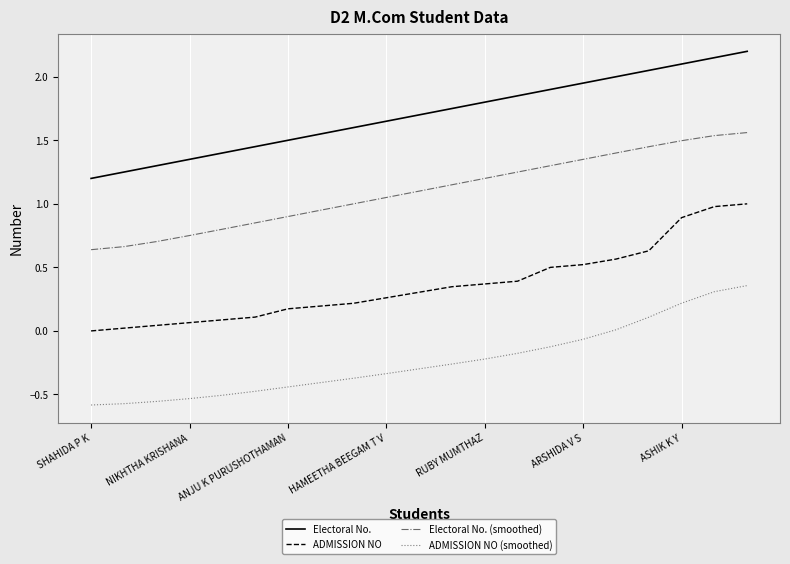

Rank the series by their average value, from highest to lowest.

Electoral No., Electoral No. (smoothed), ADMISSION NO, ADMISSION NO (smoothed)